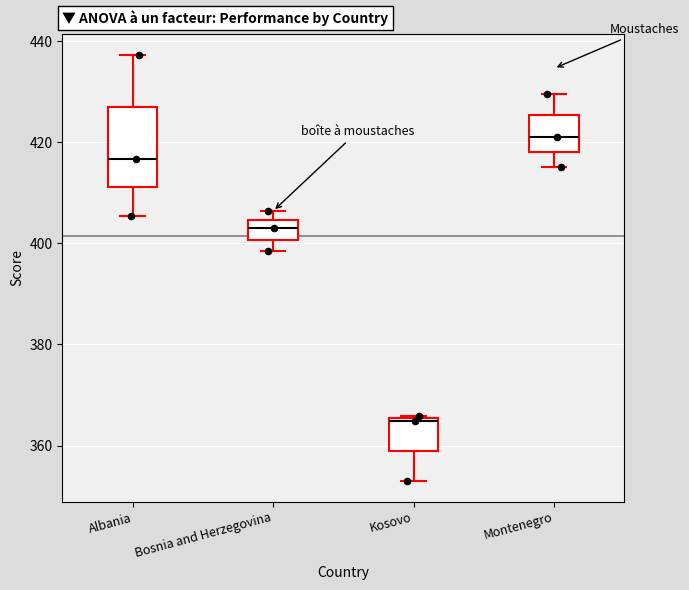

Where is the upper edge of the box for Albania on the y-axis? The values are not printed on the chart, so give them approximately, as read against the axis.

426